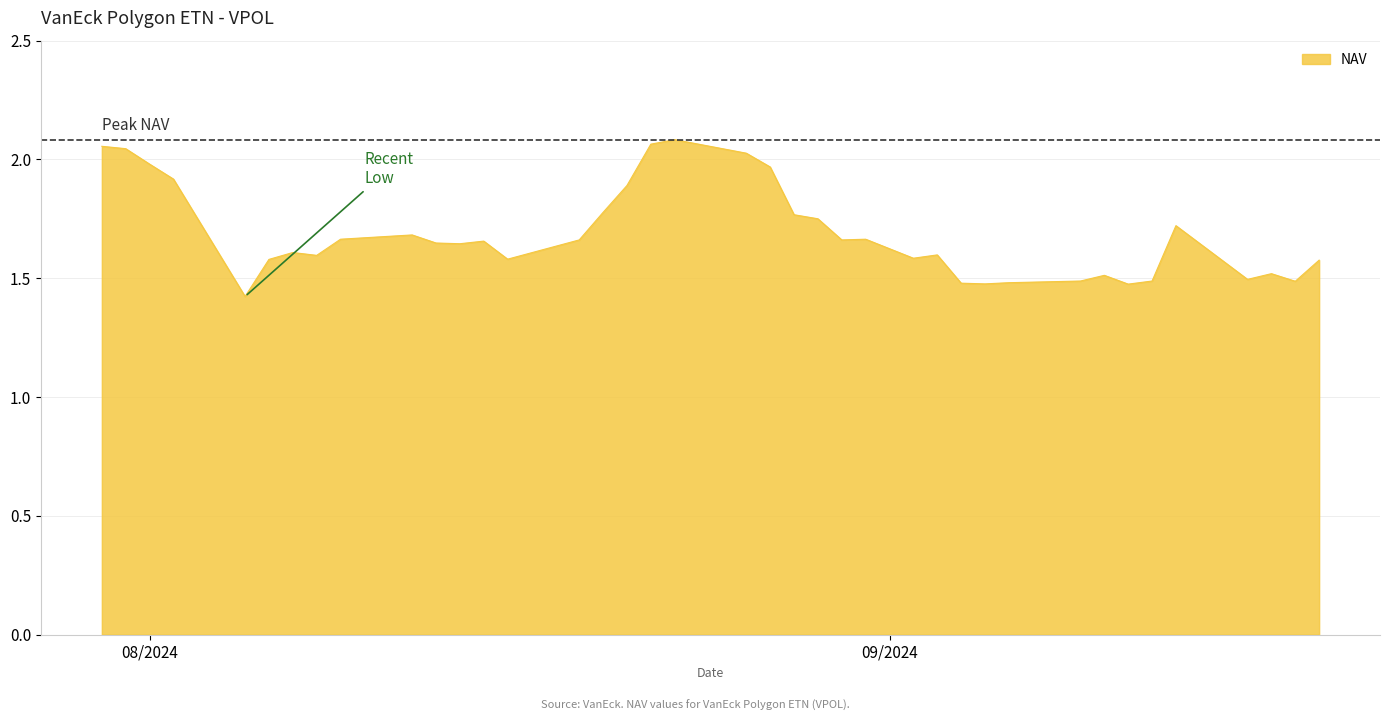

What is the smallest value displayed?

1.4